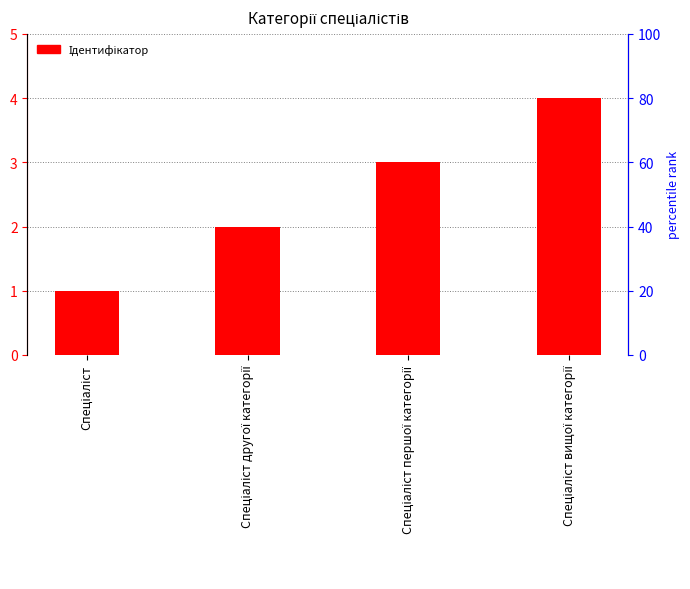

Reading right to left, transcribe all the data shown in this chart.

4	3	2	1